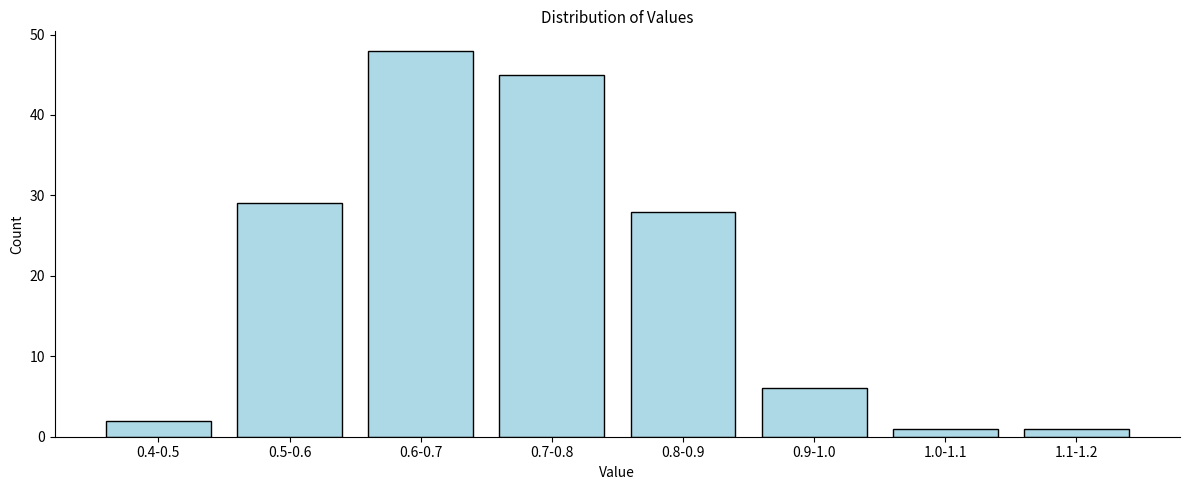

Reading left to right, what are all the values shown in this chart?

2	29	48	45	28	6	1	1